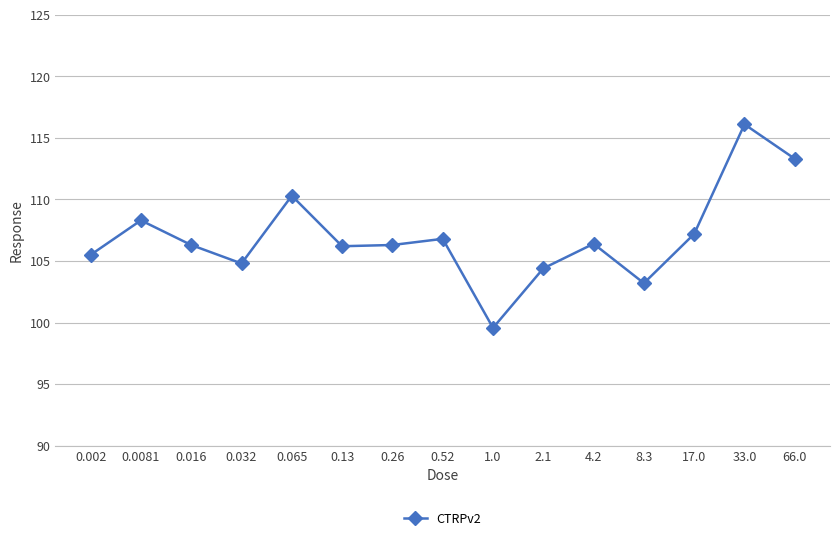

What is the maximum value shown in the chart?

116.1